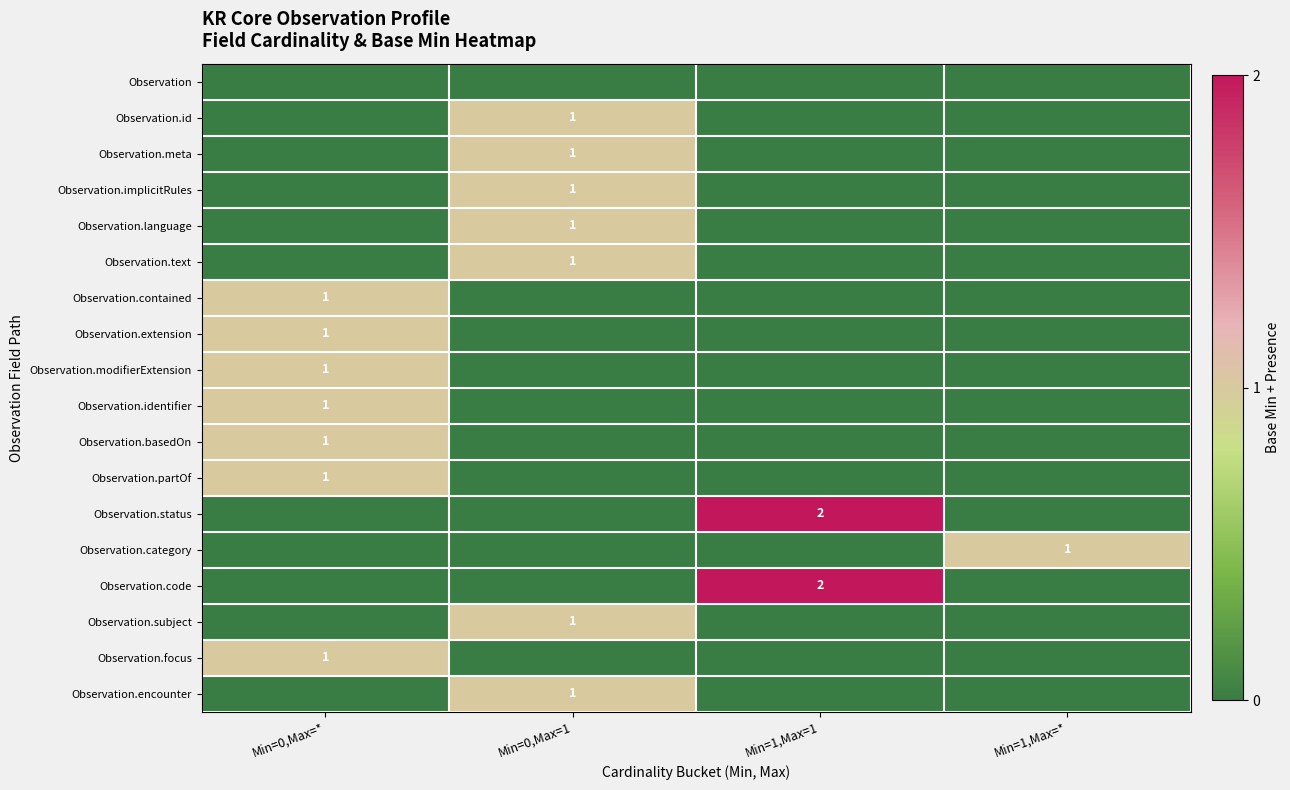

Count the number of data series in this chart.

18